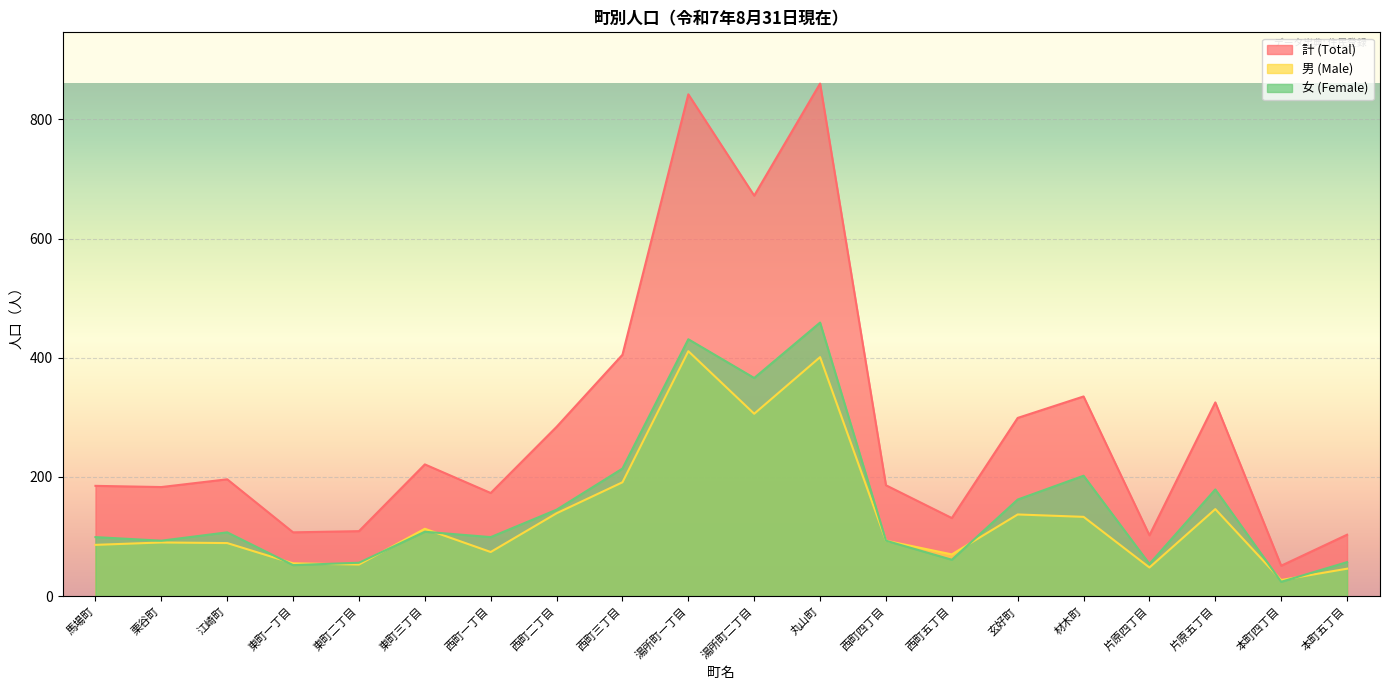

What is the value of the 女 (Female) point at the 6th from the left?

108